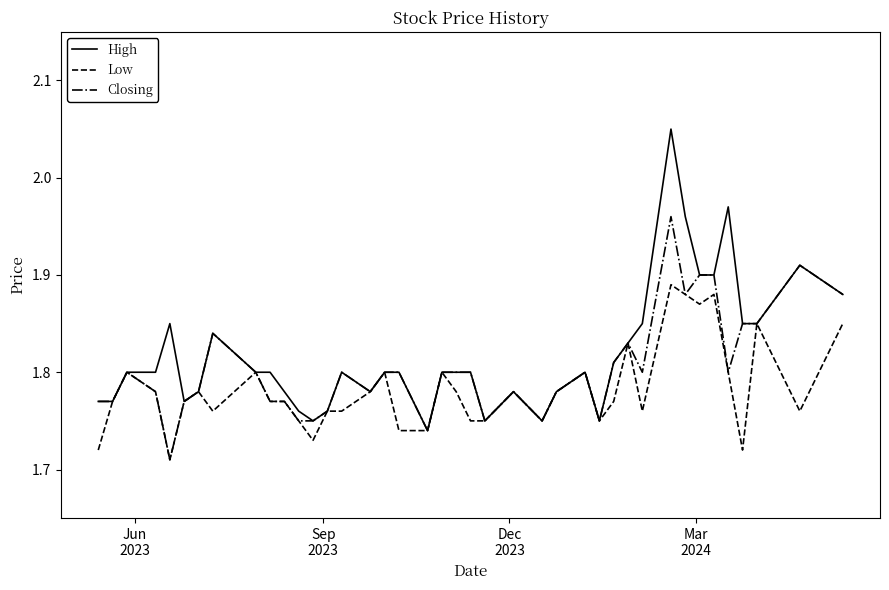

What are all the series names shown in the legend?

High, Low, Closing